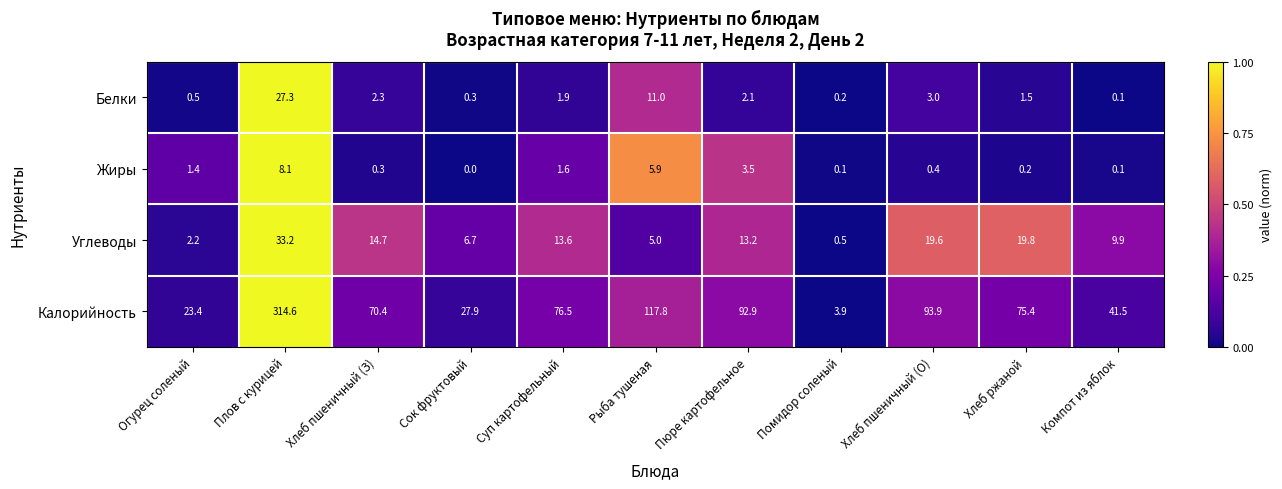

What is the maximum value shown in the chart?

314.6